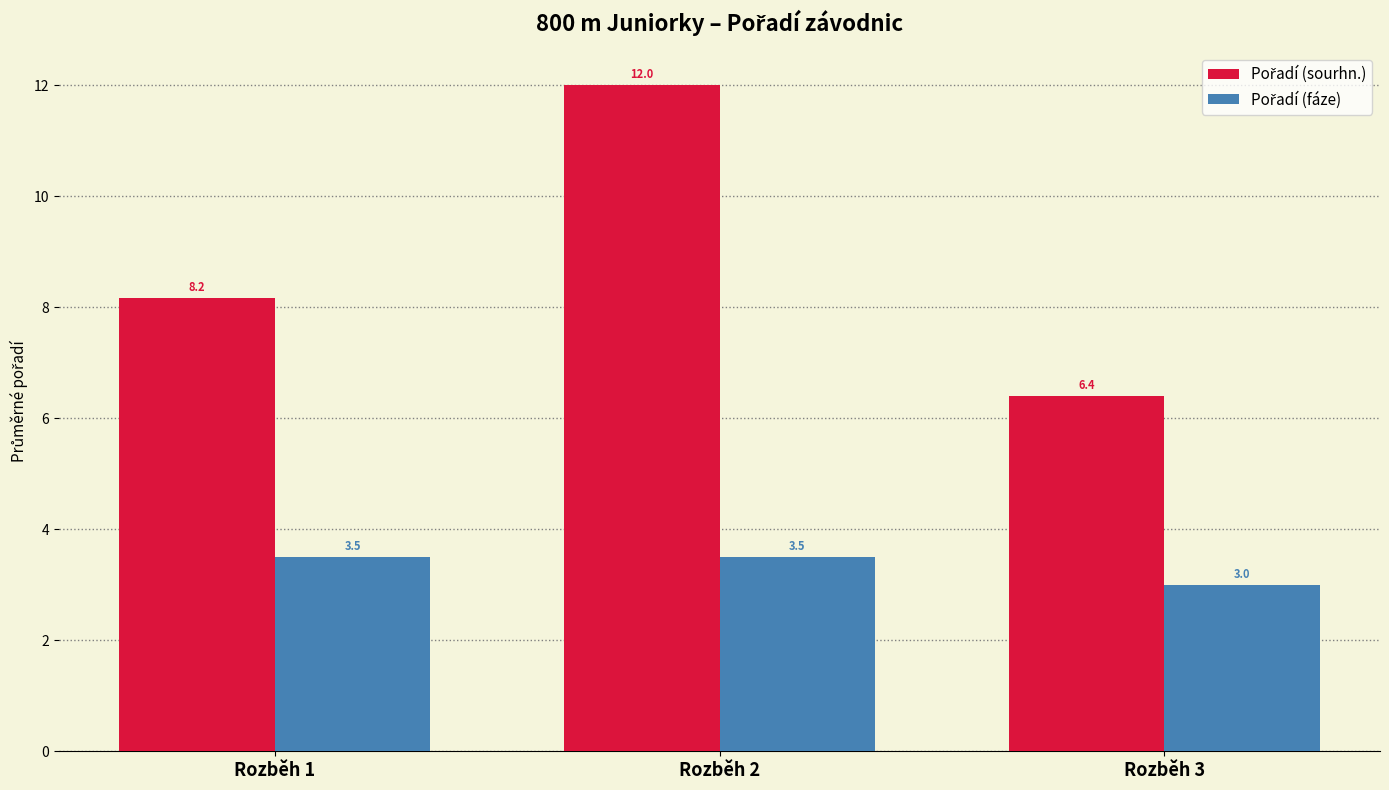

What is the total value across all series at Rozběh 3?

9.4